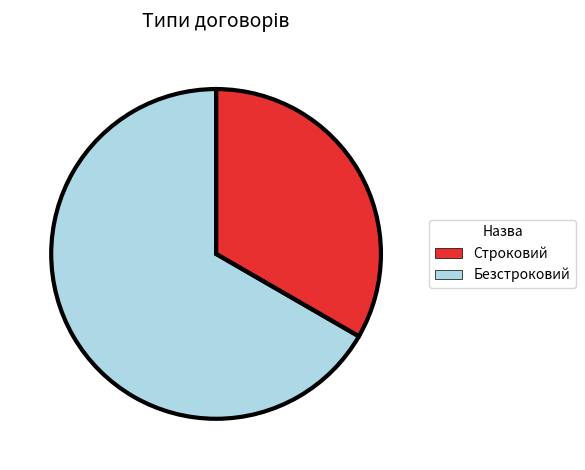

How many segments does this pie chart have?

2